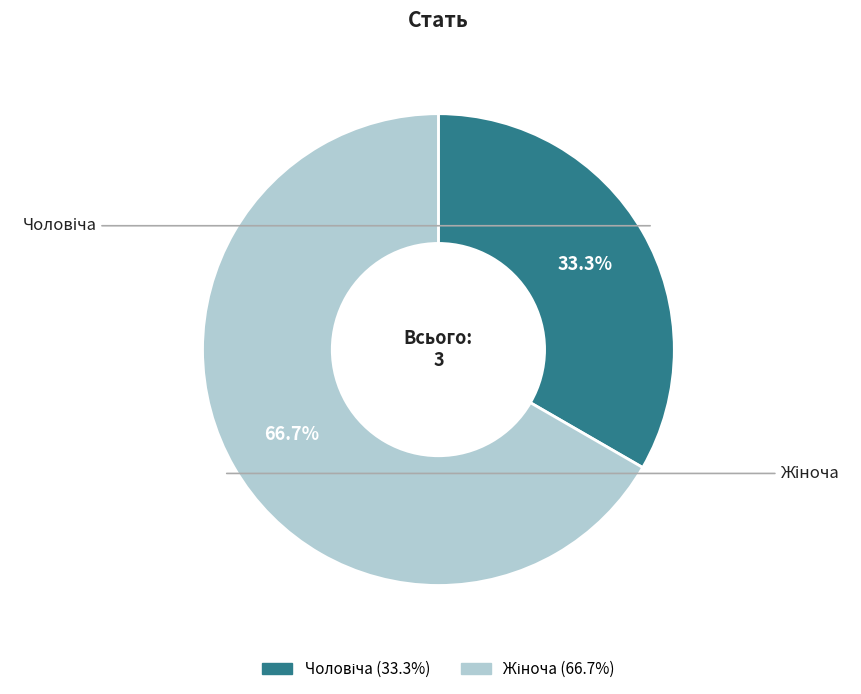

Is there any slice that represents more than half of the pie?

Yes